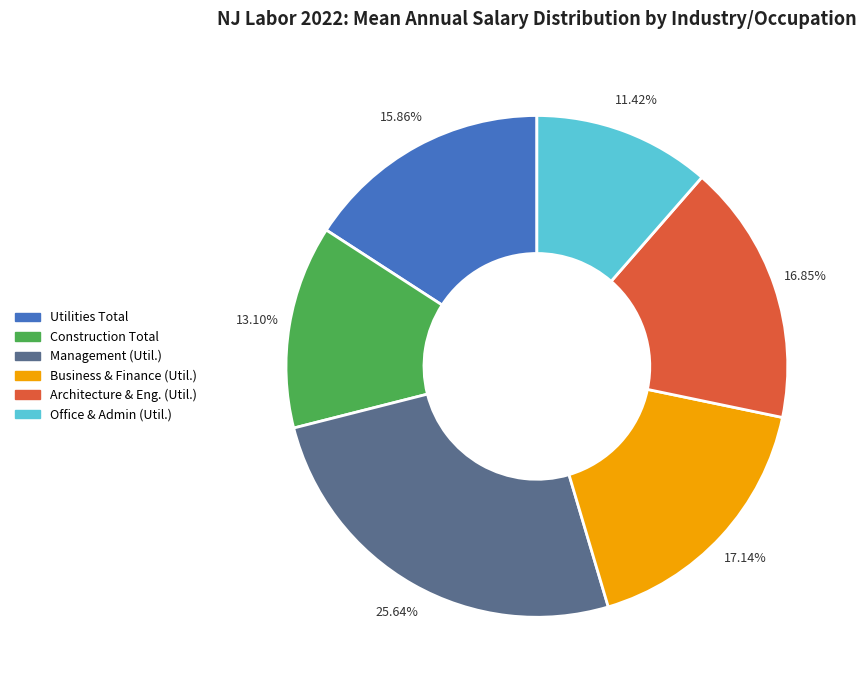

Is there any slice that represents more than half of the pie?

No